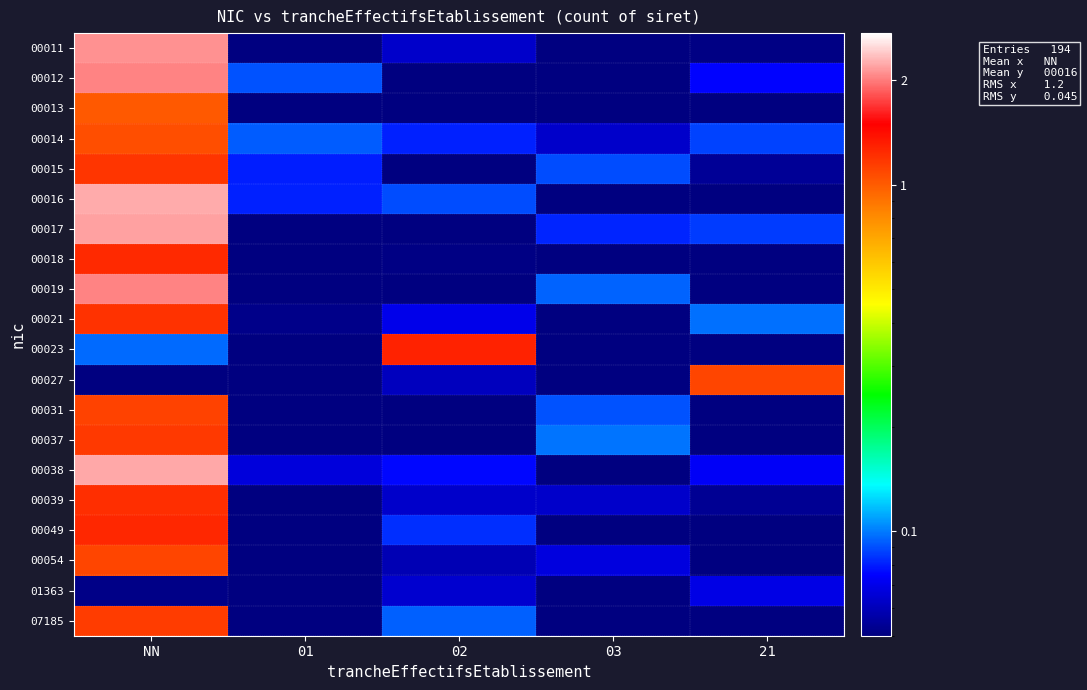

What is the total value across all series at 03?

1.0